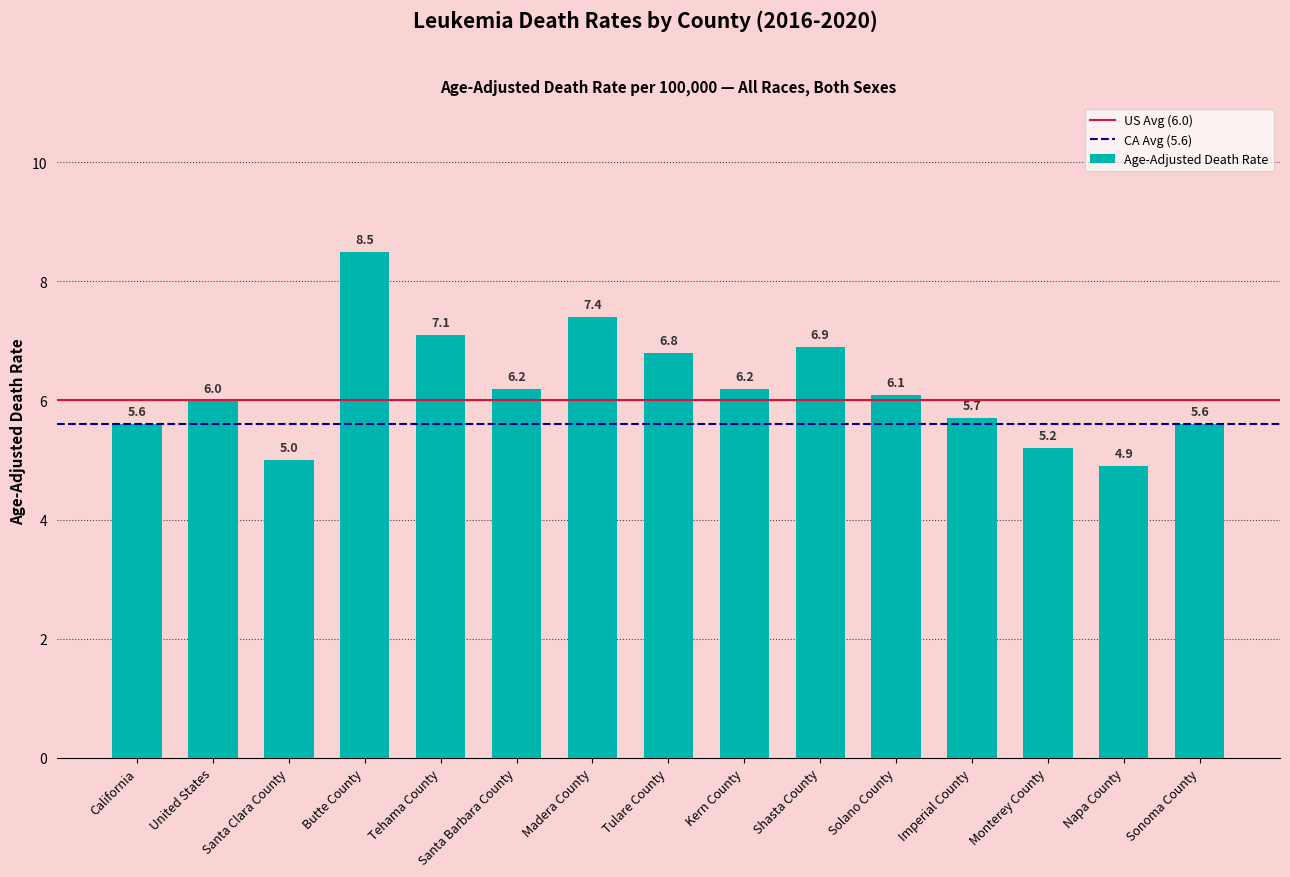

Approximately how many times larger is the value at Imperial County compared to Shasta County?

0.8